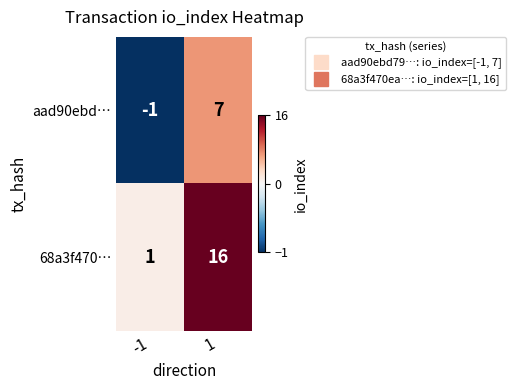

What is the spread (max minus min) of values at -1?

2